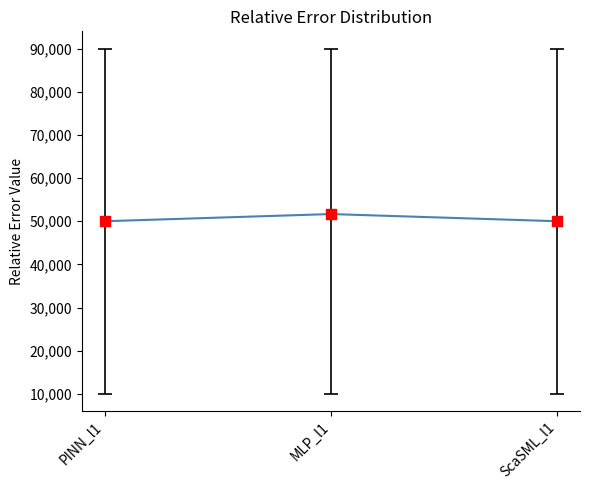

Approximately how many times larger is the value at ScaSML_l1 compared to MLP_l1?

1.0